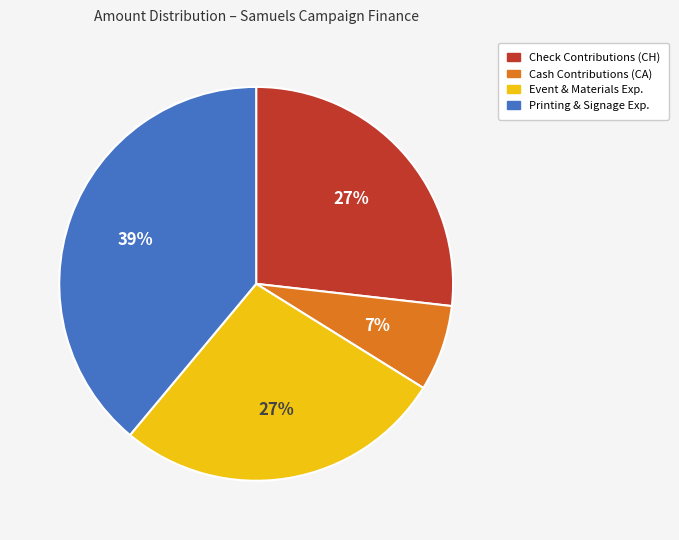

Count the number of slices in the pie.

4